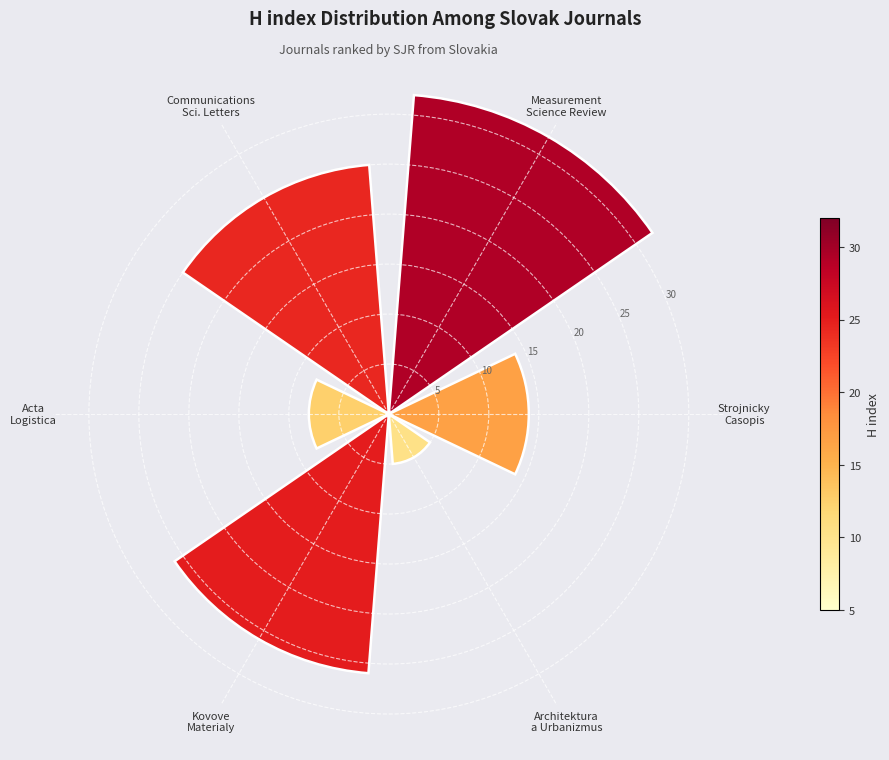

Count the number of data series in this chart.

1